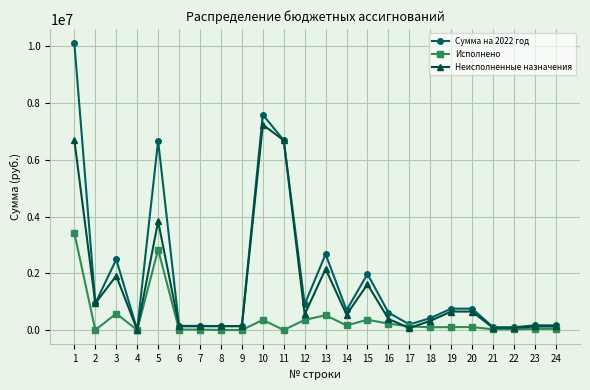

The value of Сумма на 2022 год at 16 is 614060.0. True or false?

True